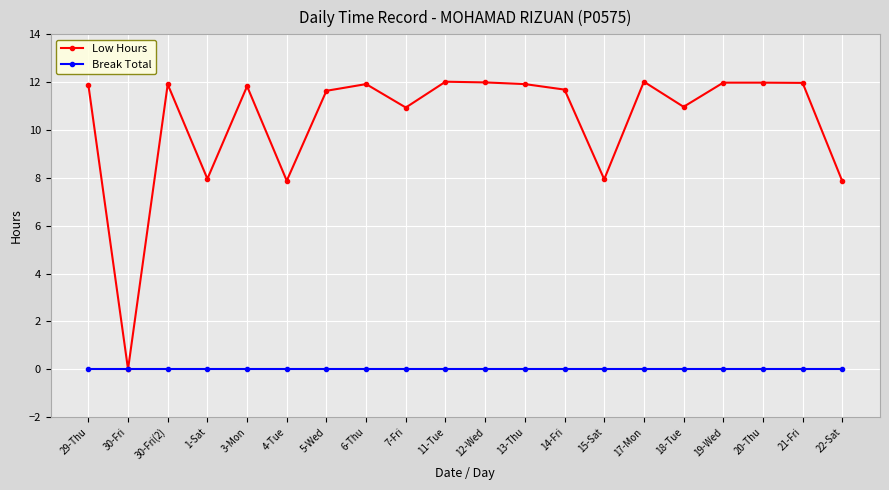

What is the total value across all series at 3-Mon?

11.8